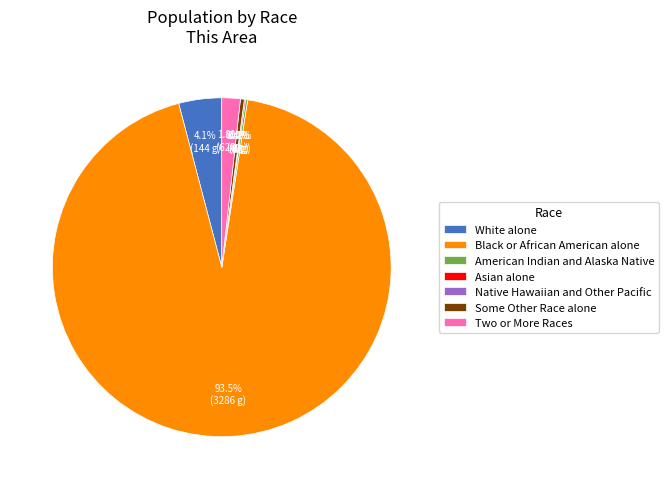

What is the total percentage of American Indian and Alaska Native and Some Other Race alone?

0.6%